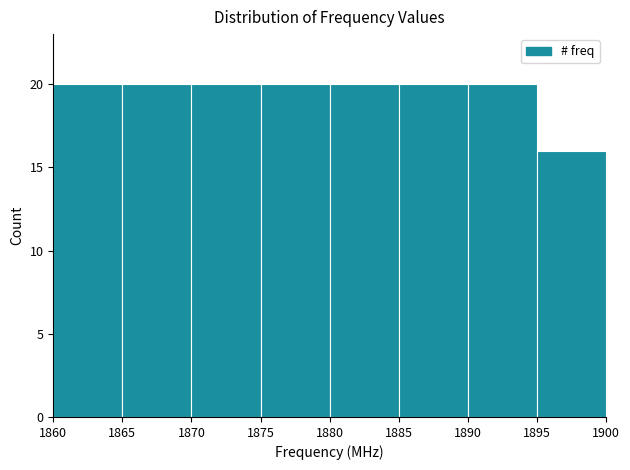

Reading left to right, list every bar in this chart as the range it spans on the x-axis followed by its height. The values are not printed on the chart, so give them approximately, as read against the axis.

1860 to 1865: 20
1865 to 1870: 20
1870 to 1875: 20
1875 to 1880: 20
1880 to 1885: 20
1885 to 1890: 20
1890 to 1895: 20
1895 to 1900: 16